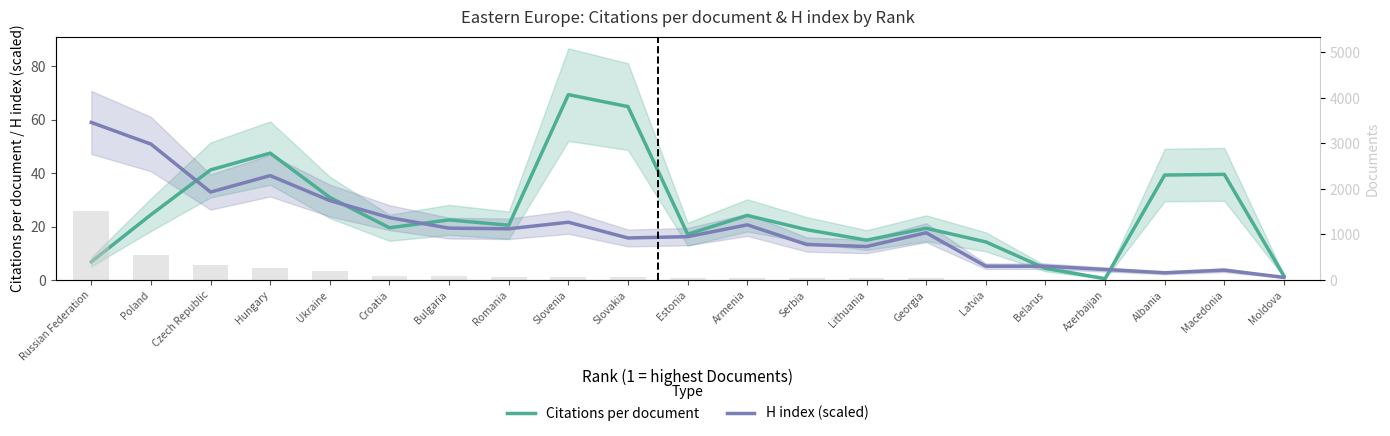

Which category has the highest value in the Citations per document series?

Slovenia